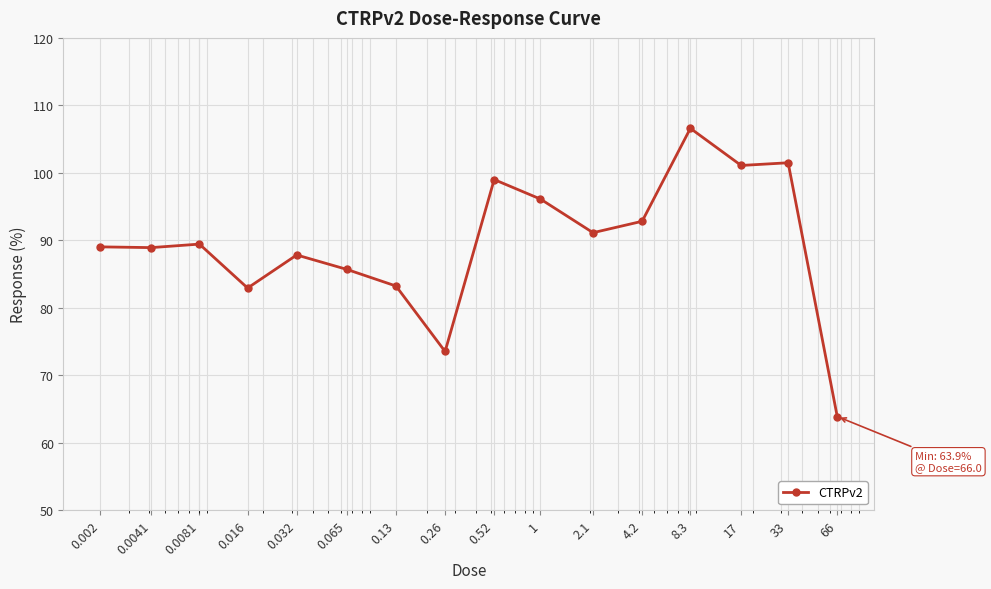

What is the value of the 14th point from the left?

101.1